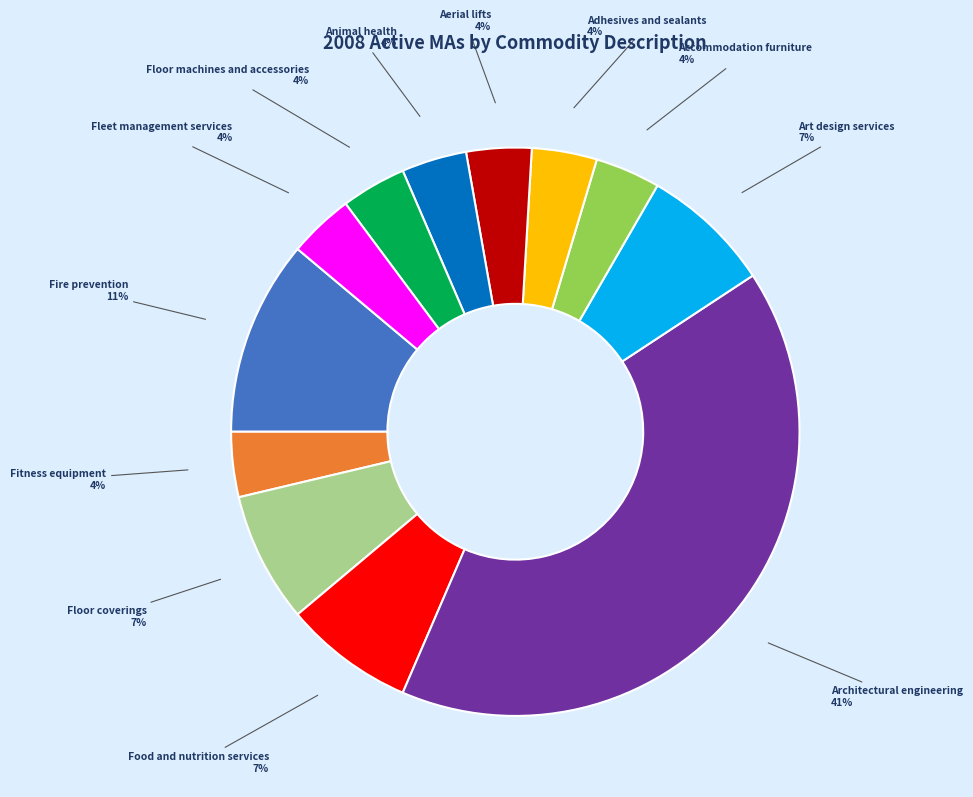

To the nearest percent, what portion does Art design services represent?

7%